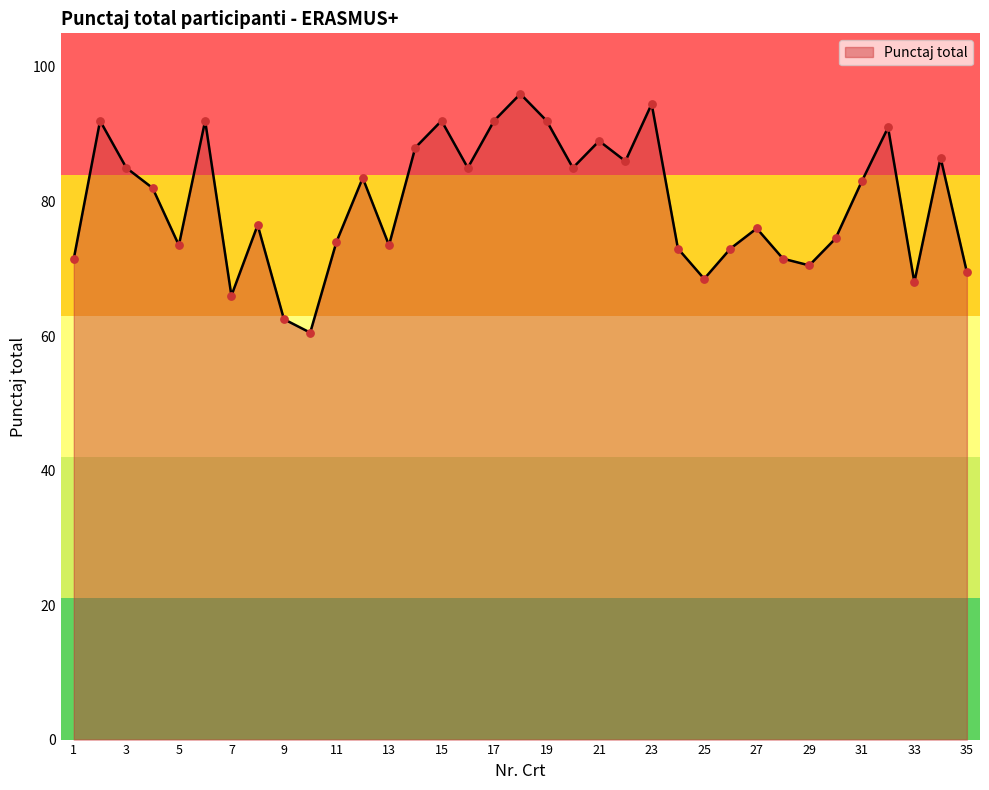

What is the greatest value displayed?

96.0